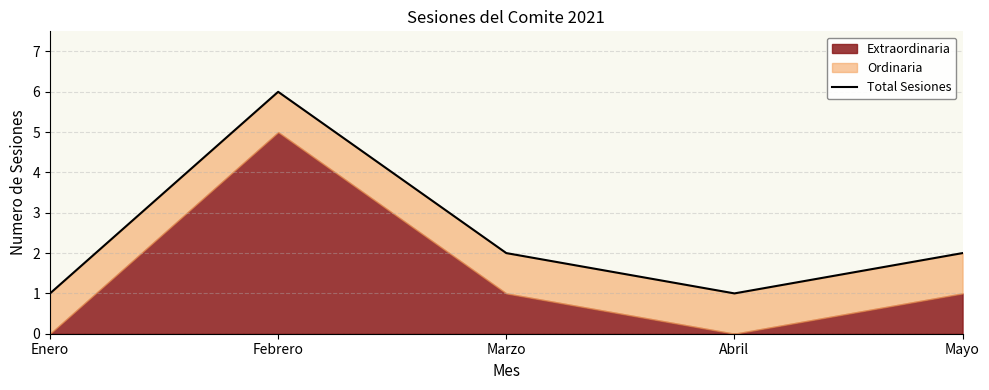

At which category does the data reach its first local valley?

Abril